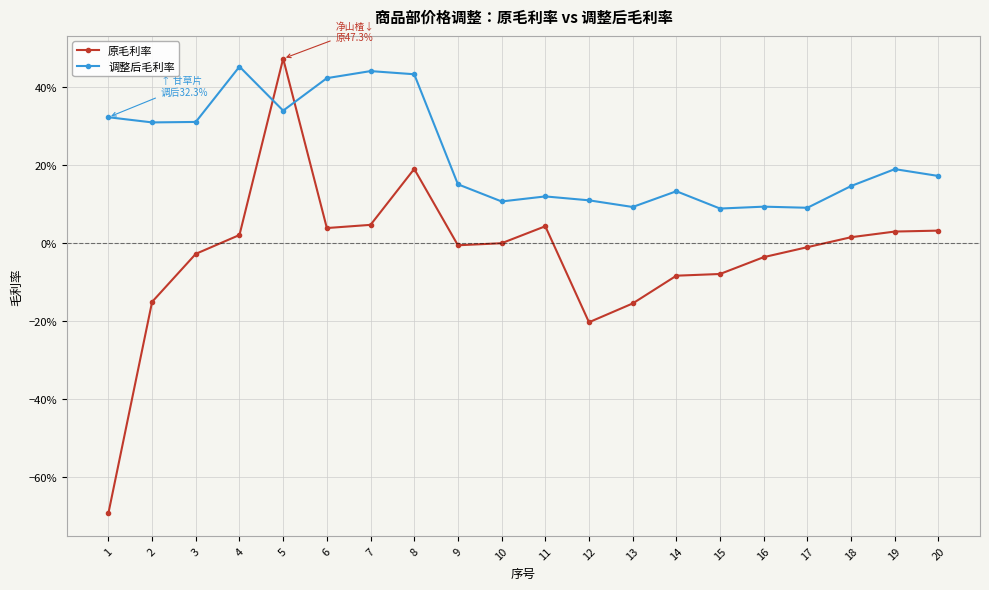

What is the total value across all series at 20?

0.2